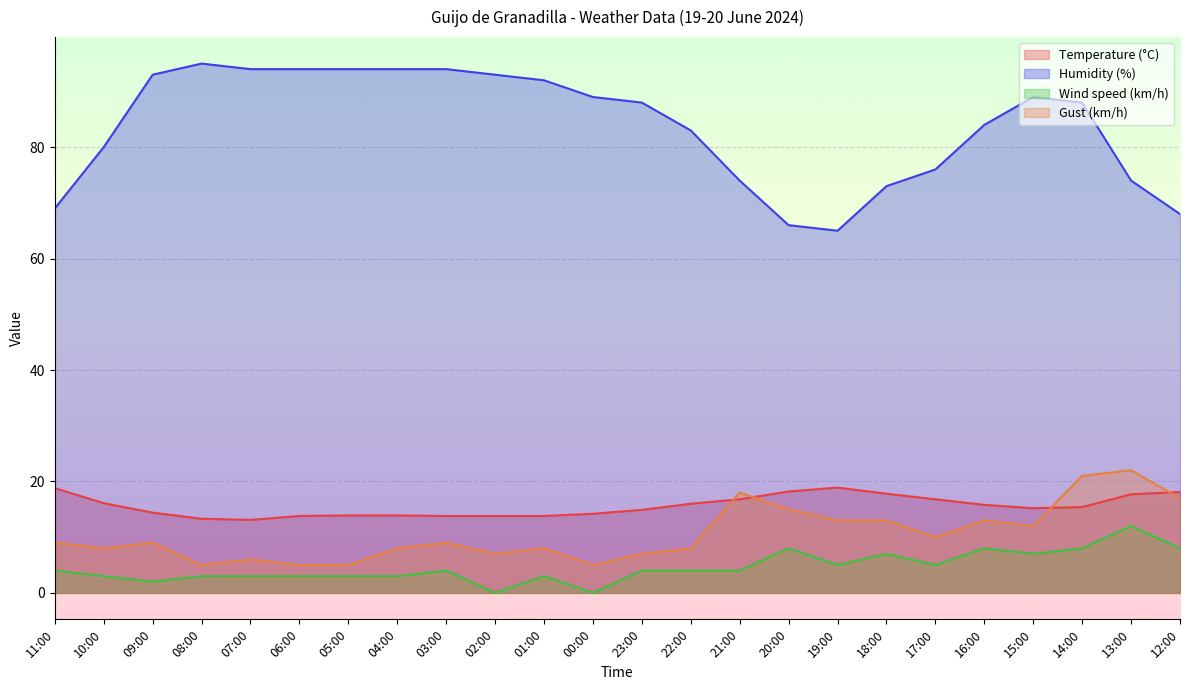

What position from the left is 03:00?

9